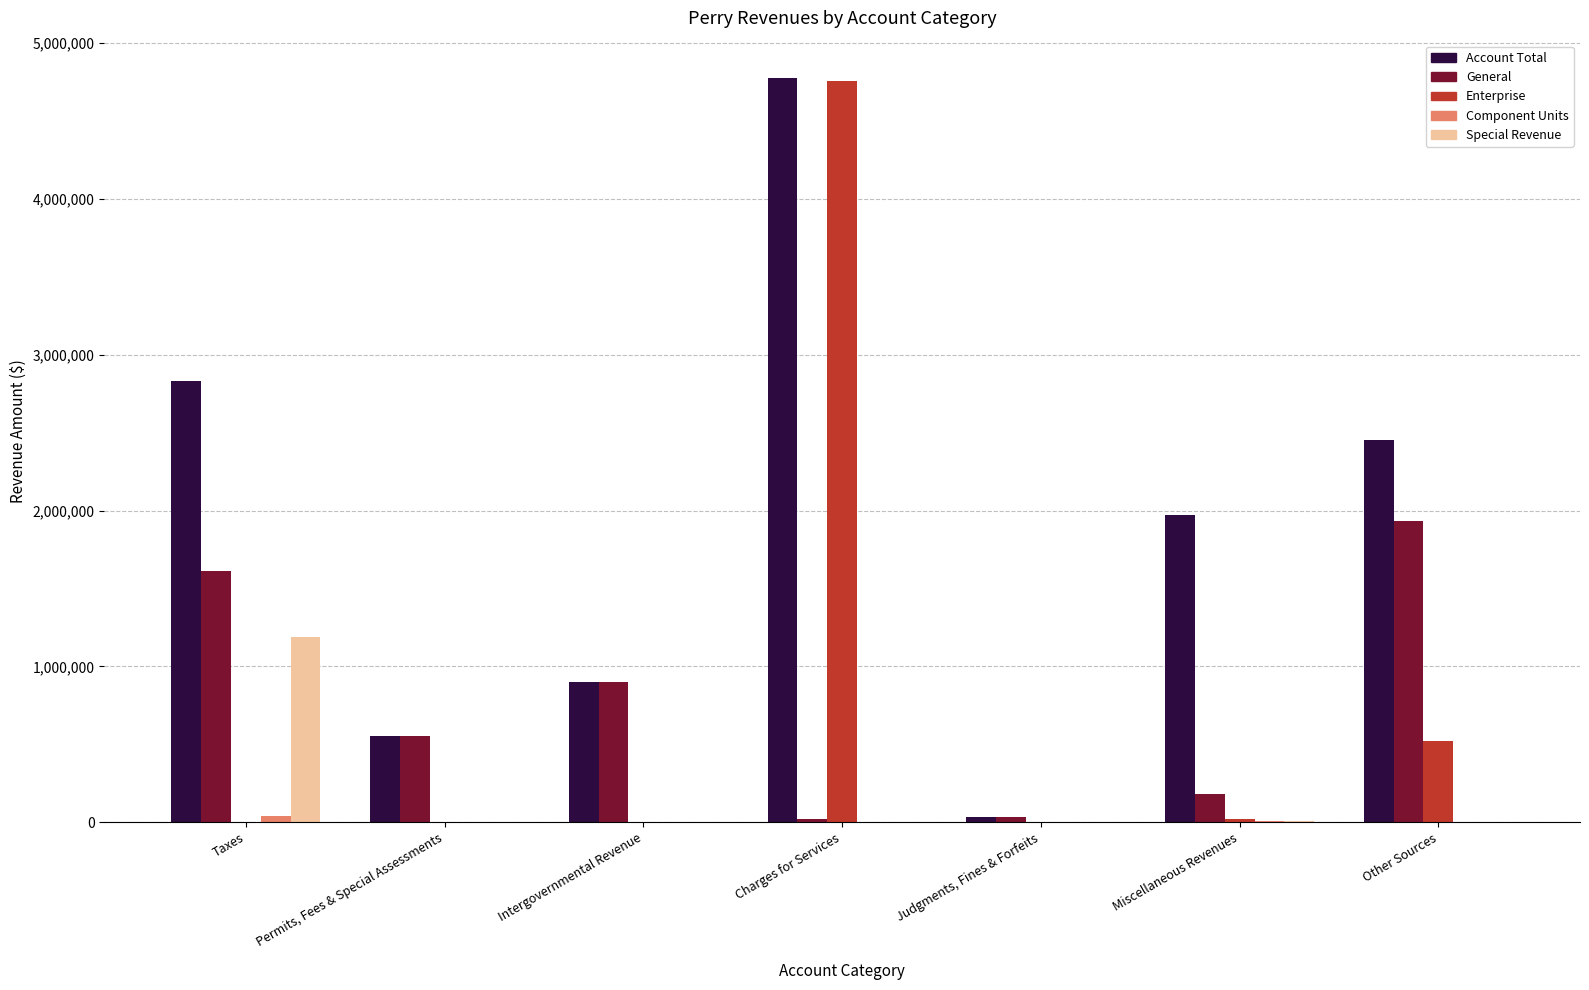

Which series changed the most between Permits, Fees & Special Assessments and Charges for Services?

Enterprise